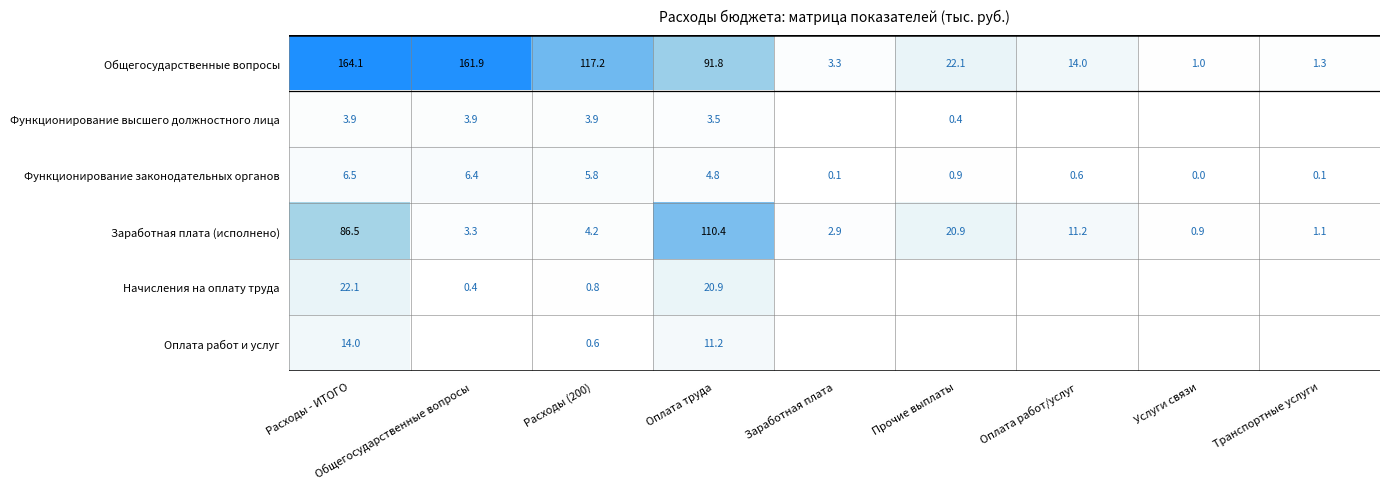

At which category is the sum across all series the highest?

Расходы - ИТОГО